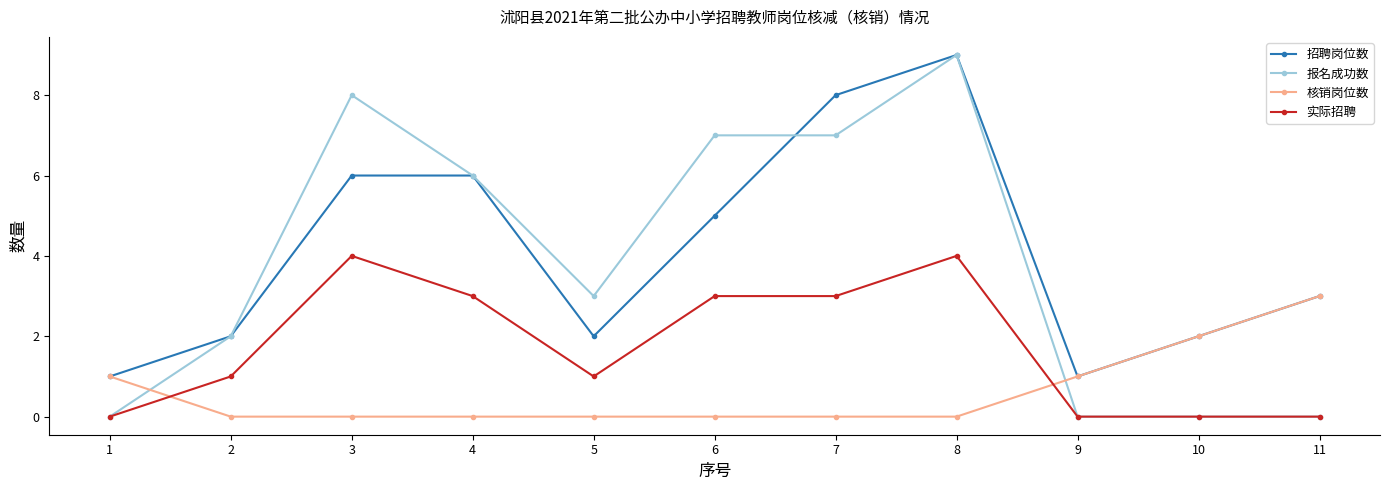

What is the value of the 实际招聘 point at the 7th from the left?

3